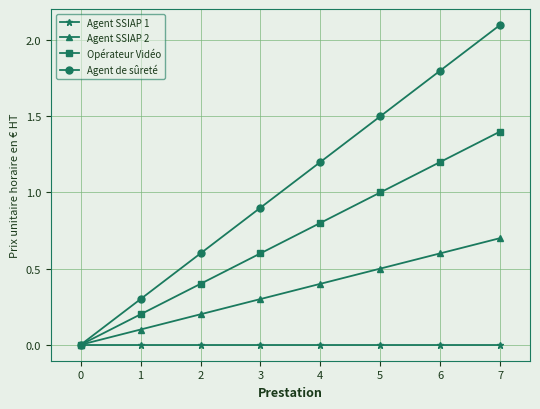

What is the sum of all Opérateur Vidéo values?

5.6